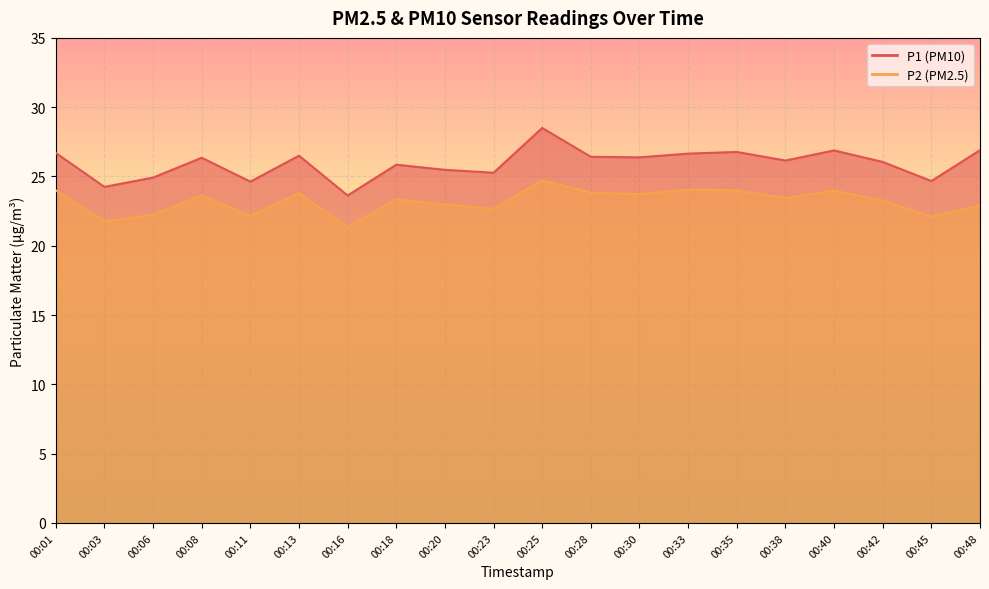

Reading left to right, extract all data points from this chart.

P1: 26.7	24.2	24.9	26.4	24.6	26.5	23.6	25.9	25.5	25.3	28.5	26.4	26.4	26.6	26.8	26.1	26.9	26.1	24.7	26.9
P2: 24.0	21.8	22.2	23.6	22.1	23.8	21.3	23.4	23.0	22.7	24.7	23.8	23.7	24.1	24.0	23.4	24.0	23.3	22.1	22.9